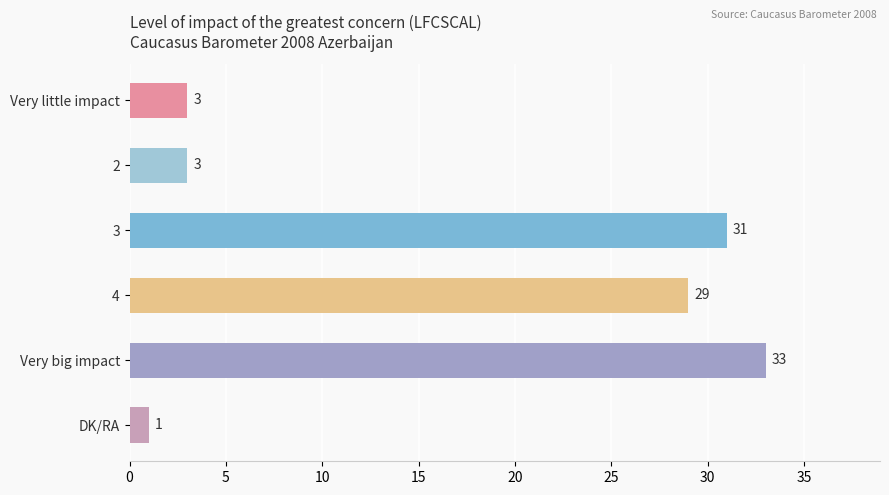

Which category has the highest value across all series?

Very big impact